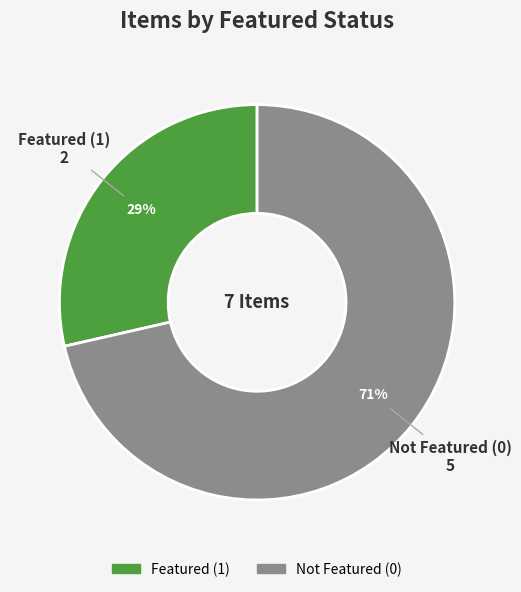

Does any single category account for the majority?

Yes